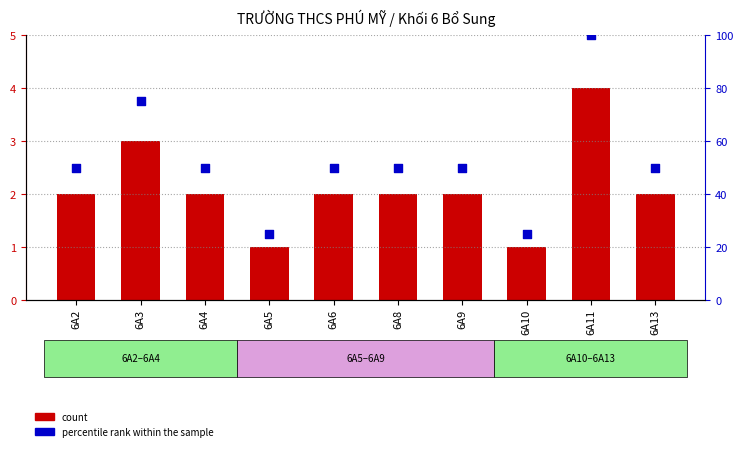

At how many categories does at least one series exceed 16?

10